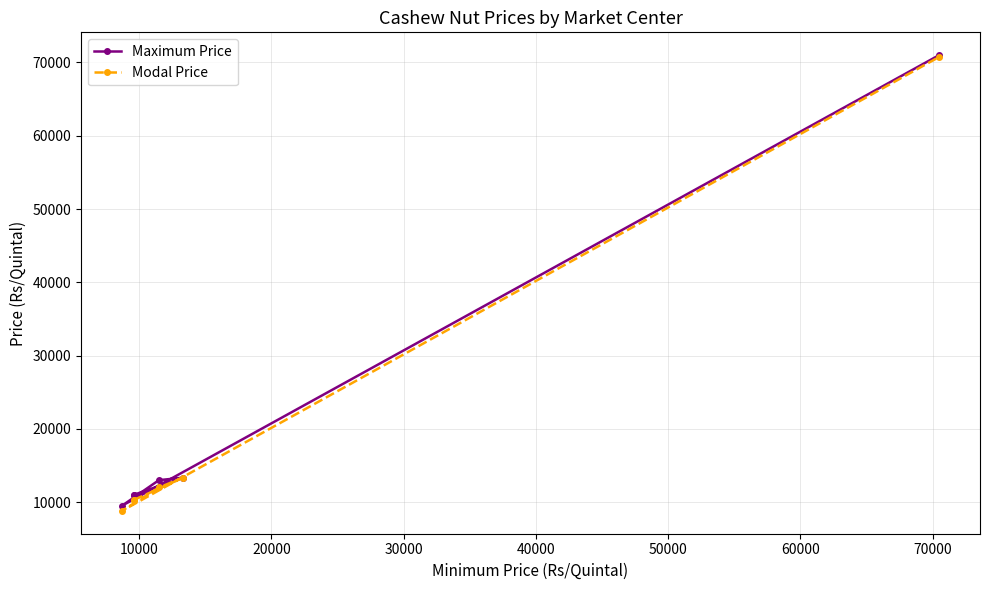

True or false: Modal Price has more than 0 interior local peaks.

True